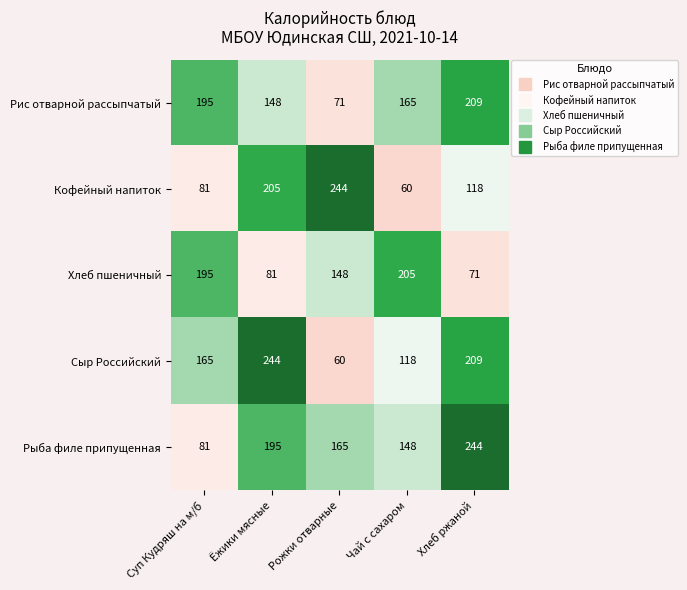

Reading left to right, extract all data points from this chart.

Рис отварной рассыпчатый: 195	148	71	165	209
Кофейный напиток: 81	205	244	60	118
Хлеб пшеничный: 195	81	148	205	71
Сыр Российский: 165	244	60	118	209
Рыба филе припущенная: 81	195	165	148	244